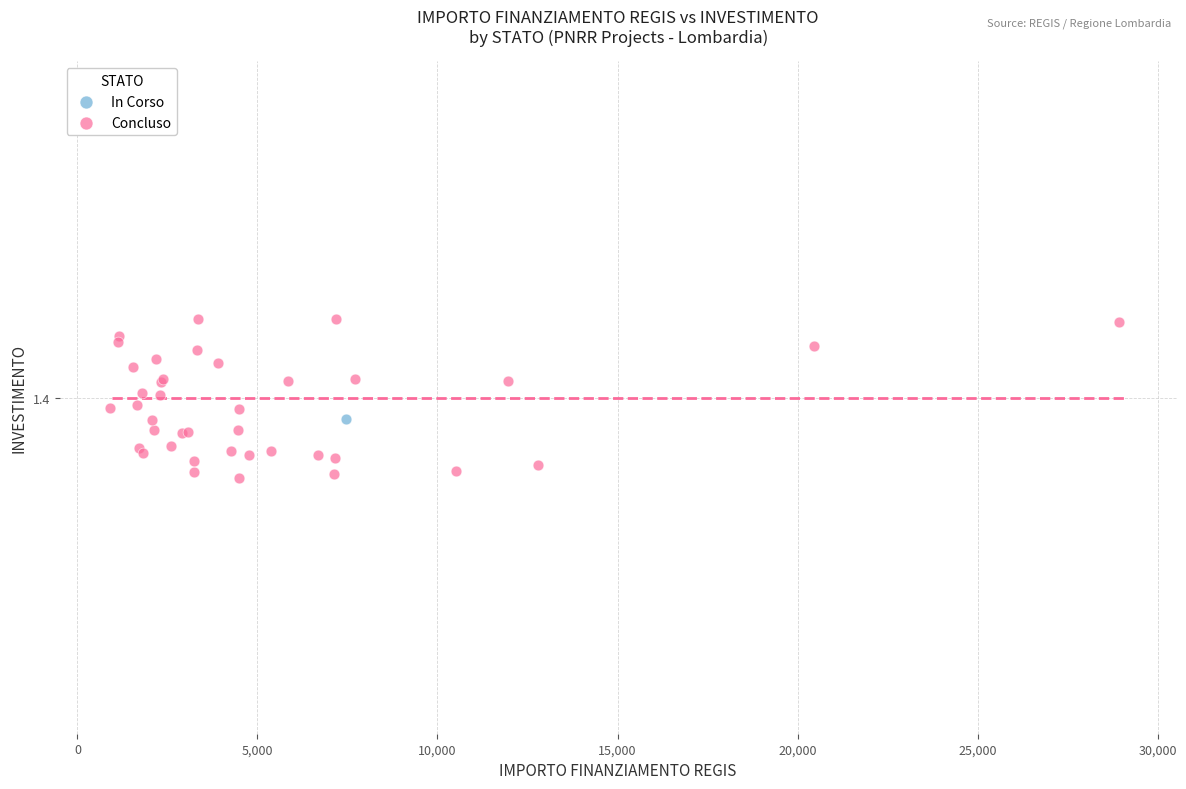

What are all the series names shown in the legend?

In Corso, Concluso